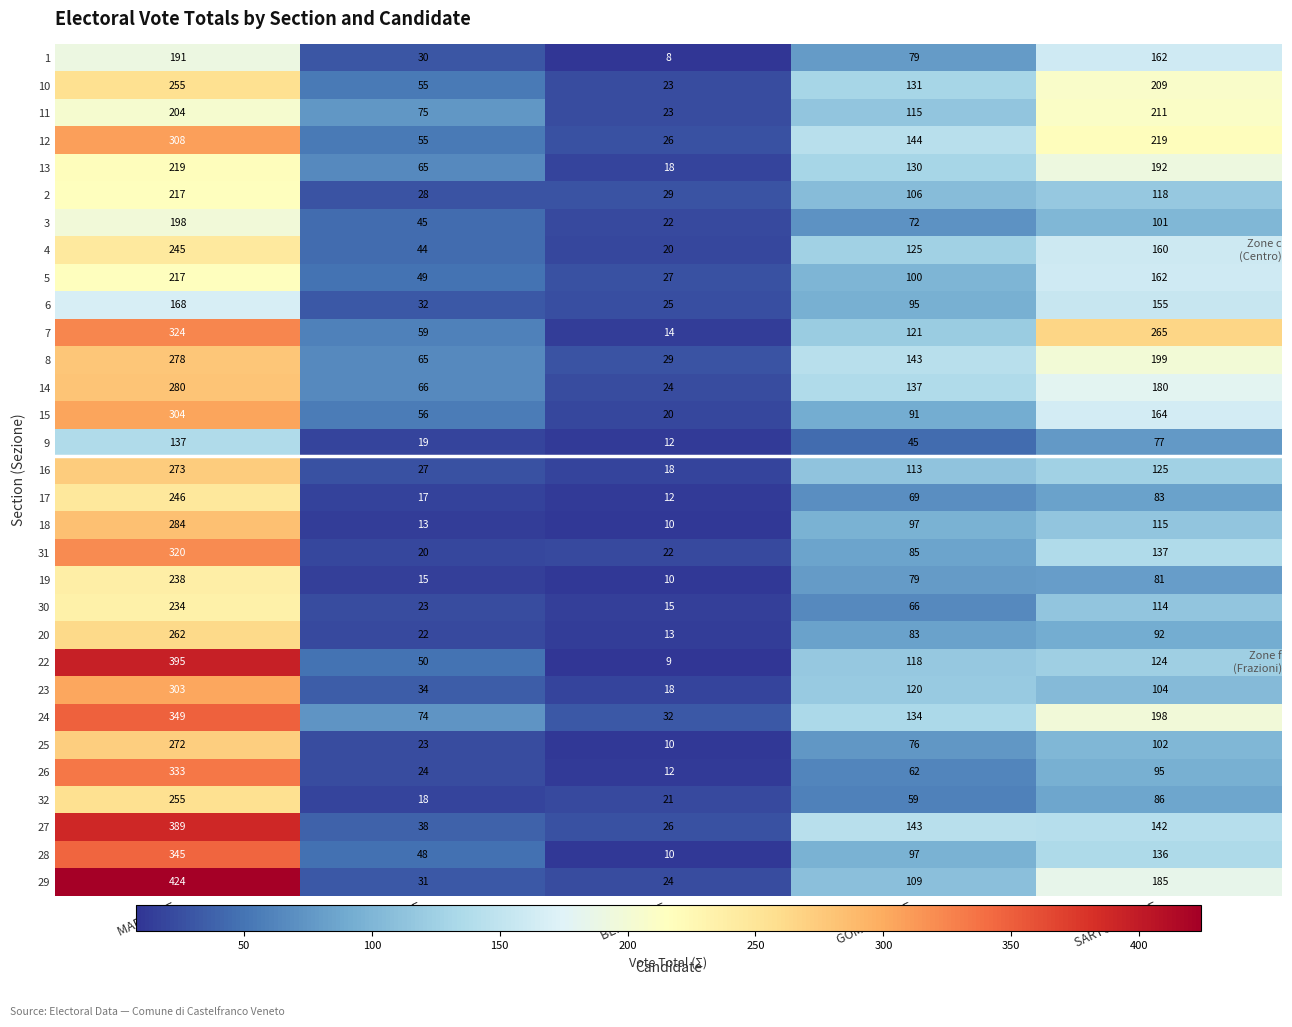

What is the spread (max minus min) of values at SARTORETTO Σ?

188